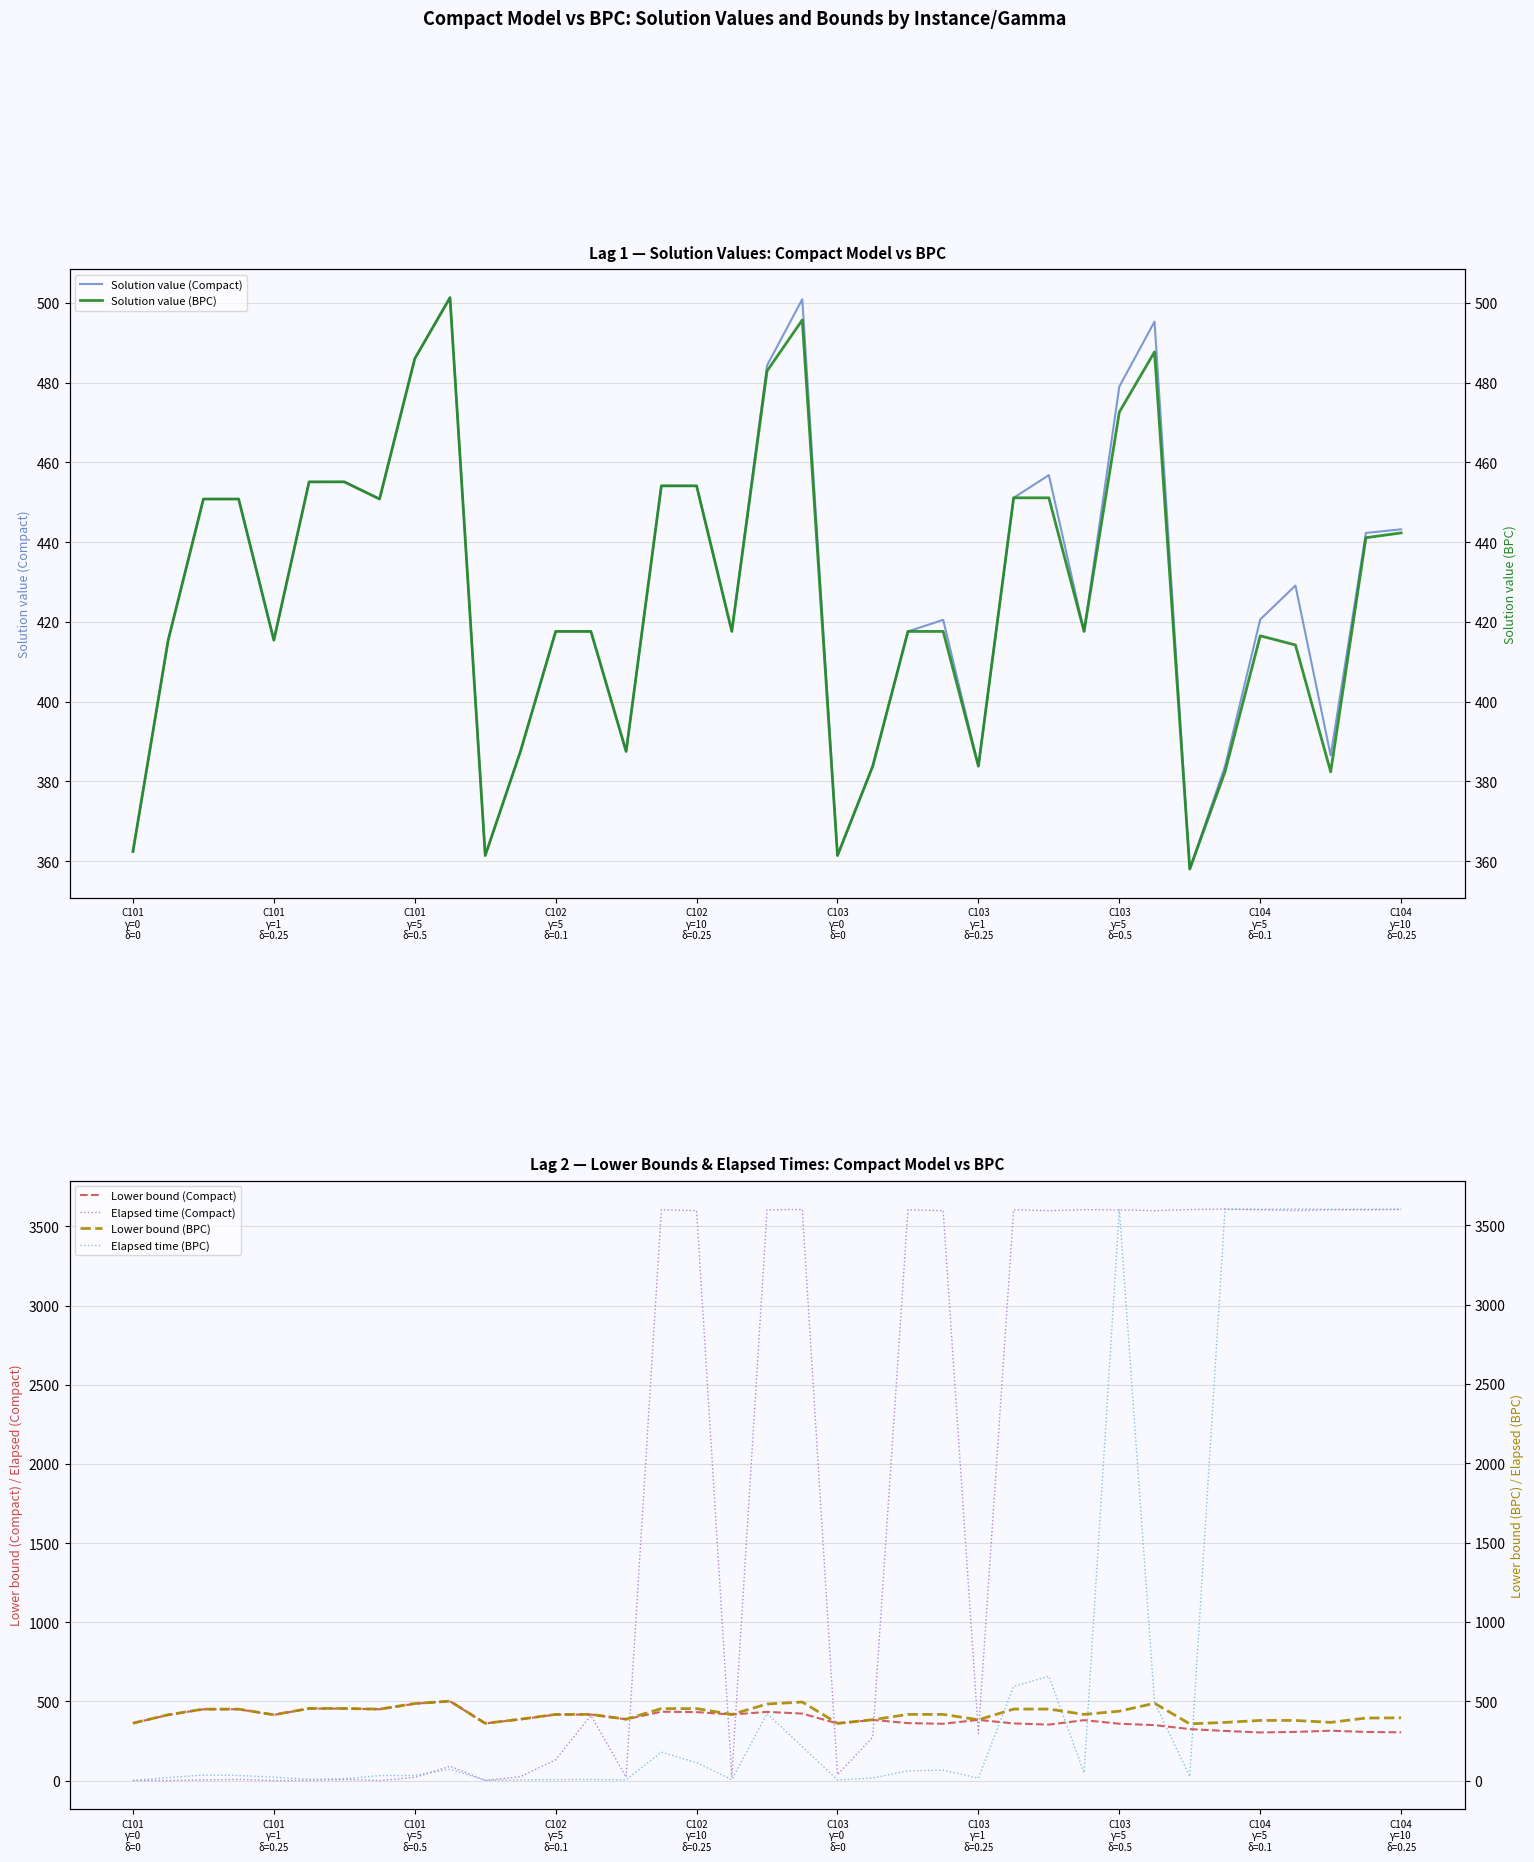

True or false: Lower bound (Compact) has a value of 251.3 at 22.

False